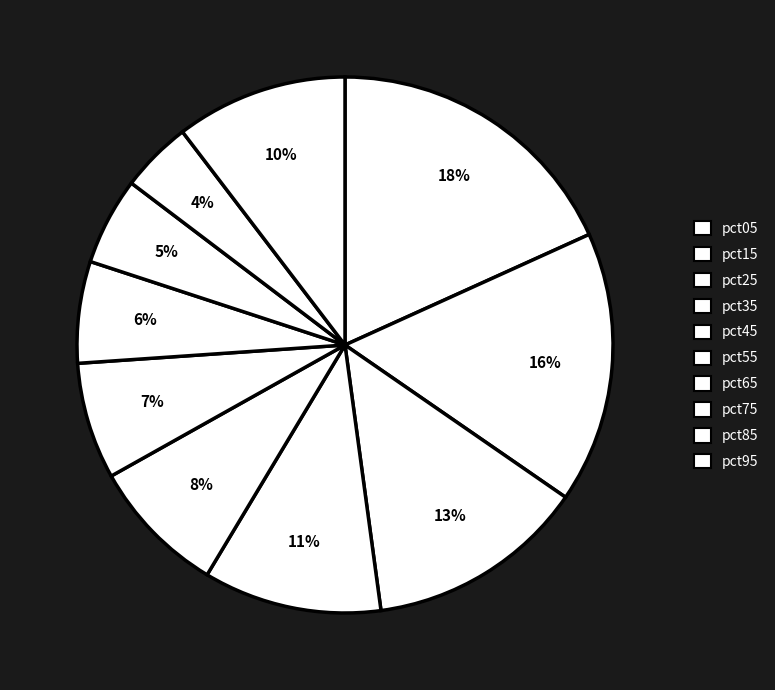

What percentage is the pct65 slice, to the nearest percent?

6%